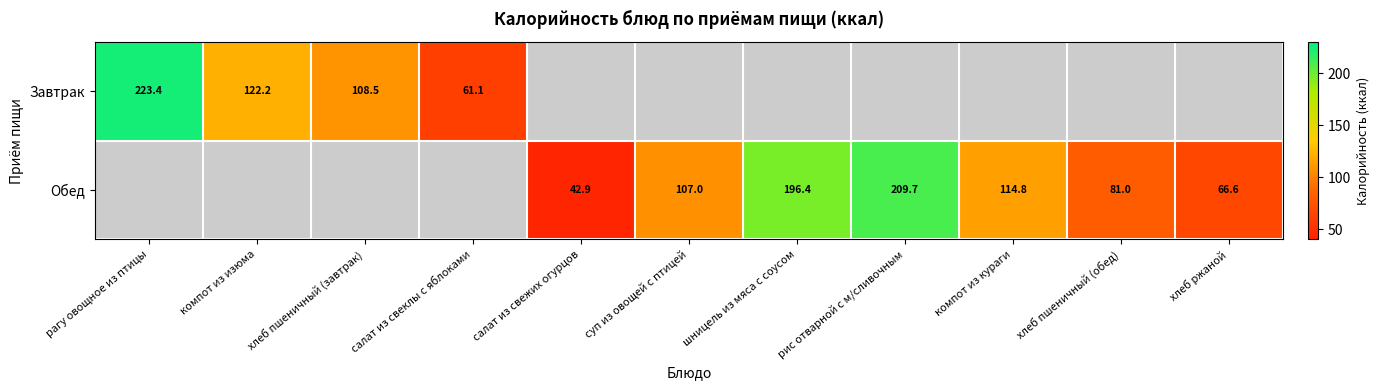

True or false: Завтрак has a value of 102.7 at салат из свеклы с яблоками.

False